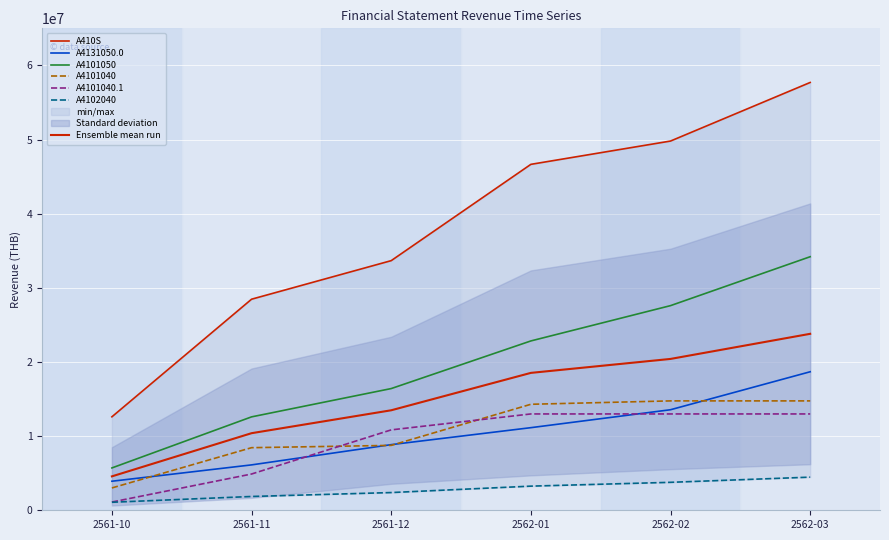

What position from the left is A4102040?

6